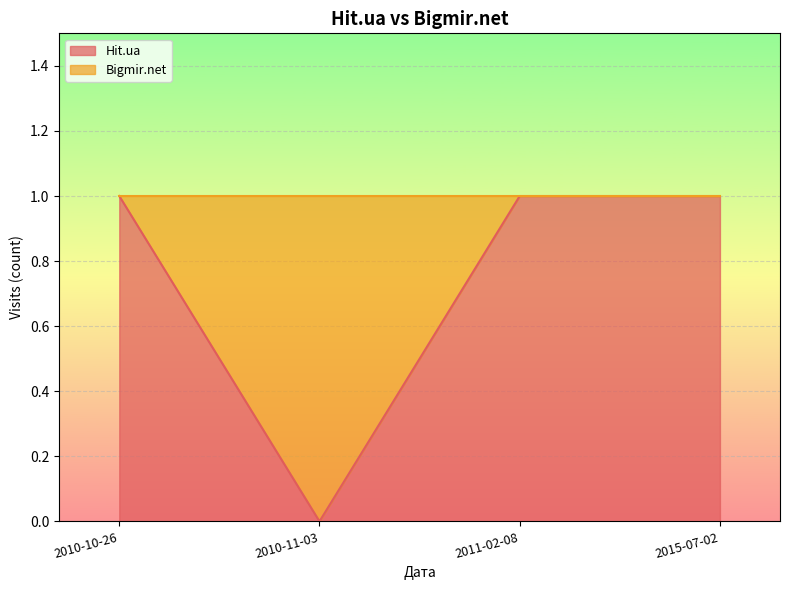

True or false: the data shows 1 at 2011-02-08.

False